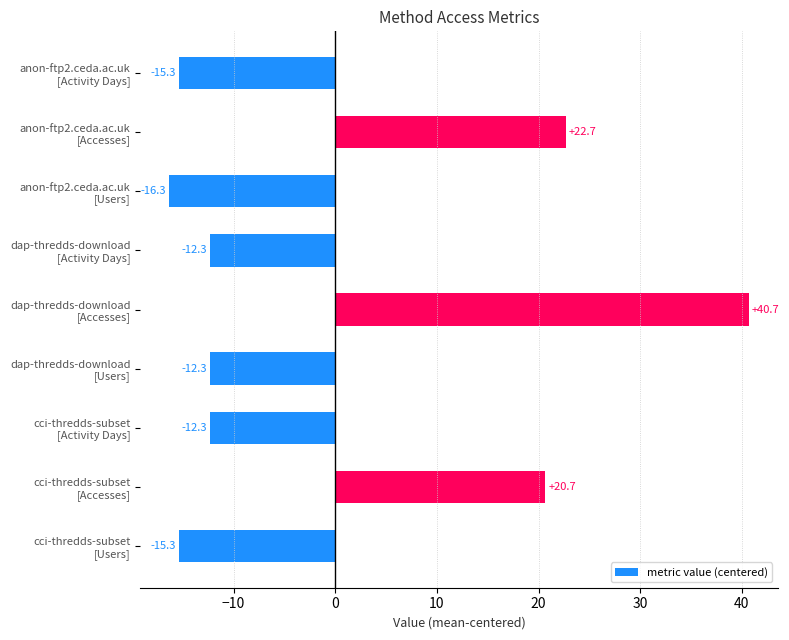

How many positive values are there?

3